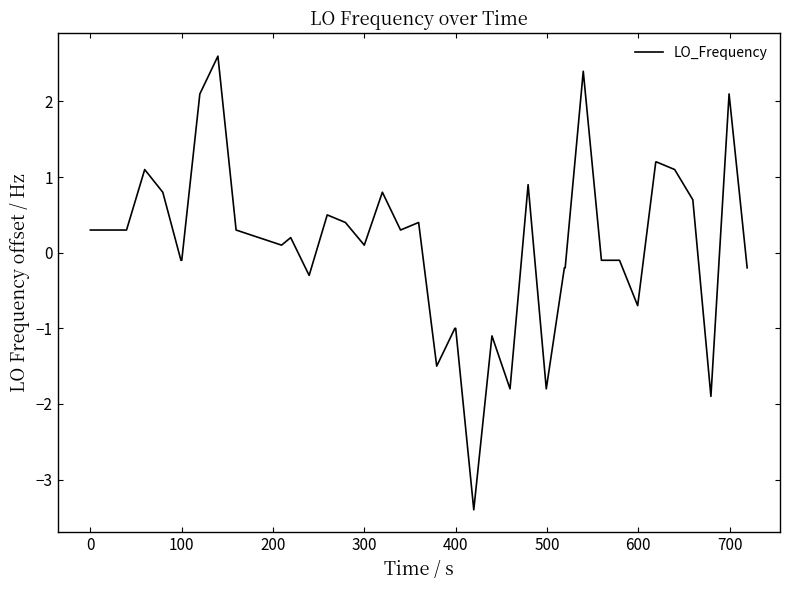

What is the difference between the maximum and minimum values?

6.0